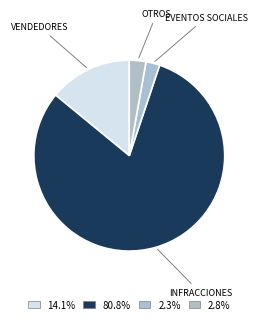

Count the number of slices in the pie.

4